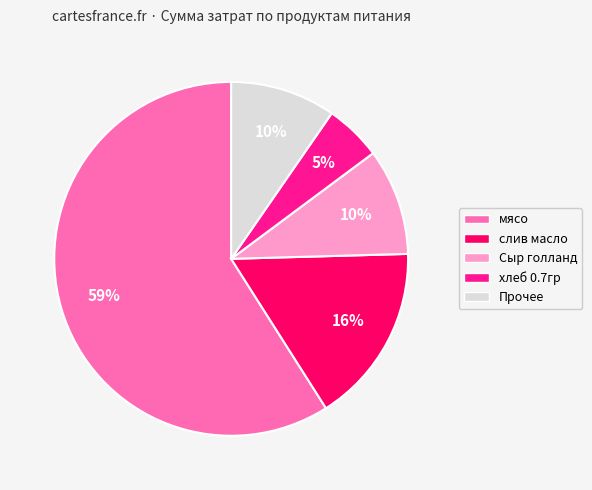

Is there any slice that represents more than half of the pie?

Yes